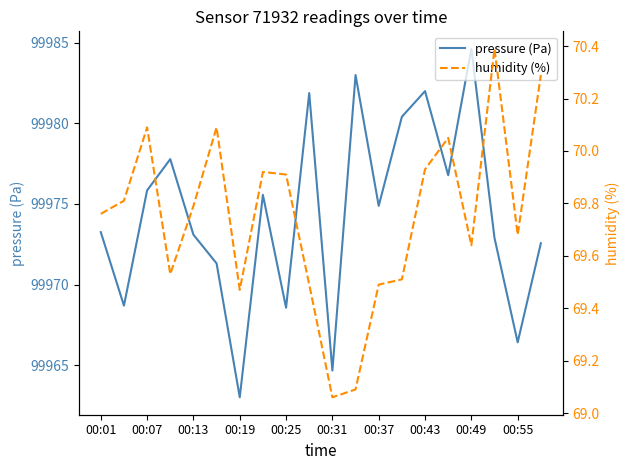

What is the maximum value shown in the chart?

99984.6